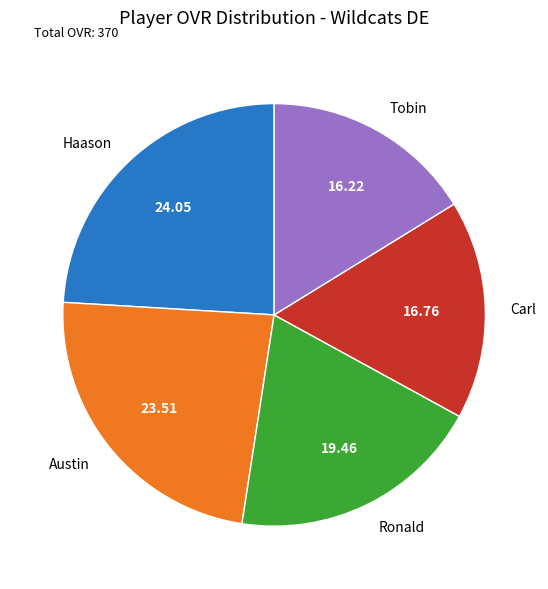

Does Tobin account for over 50% of the chart?

No